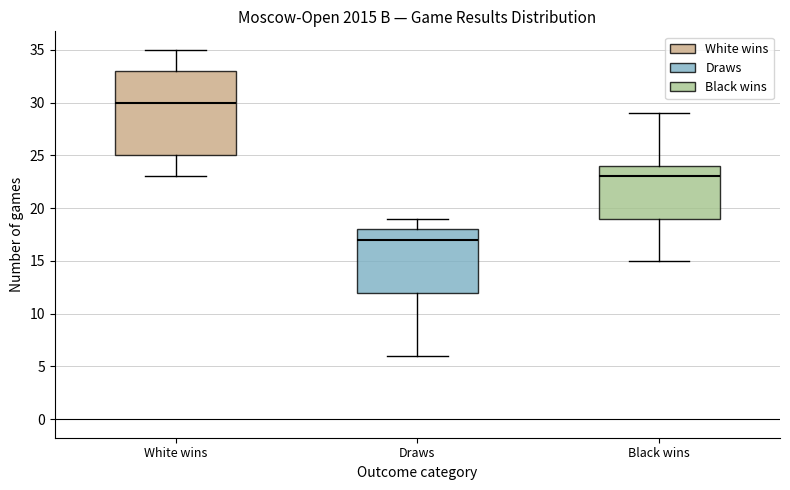

Where does the median line of the box for White wins sit on the y-axis? The values are not printed on the chart, so give them approximately, as read against the axis.

30